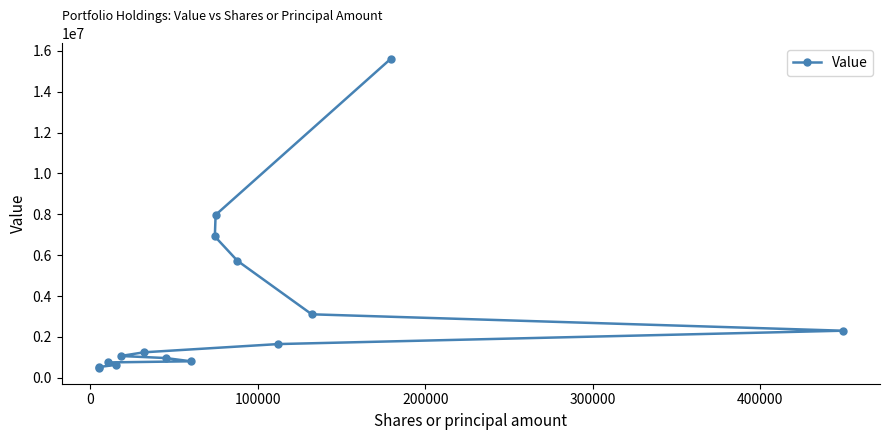

What is the minimum value shown in the chart?

469000